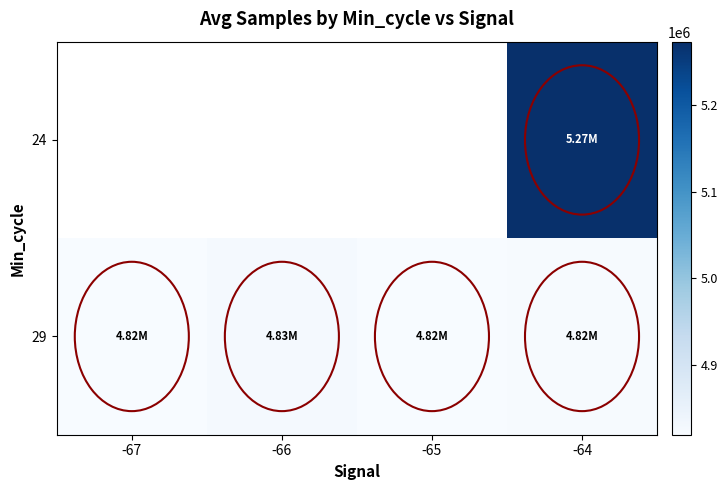

Which series has the largest total across all categories?

29